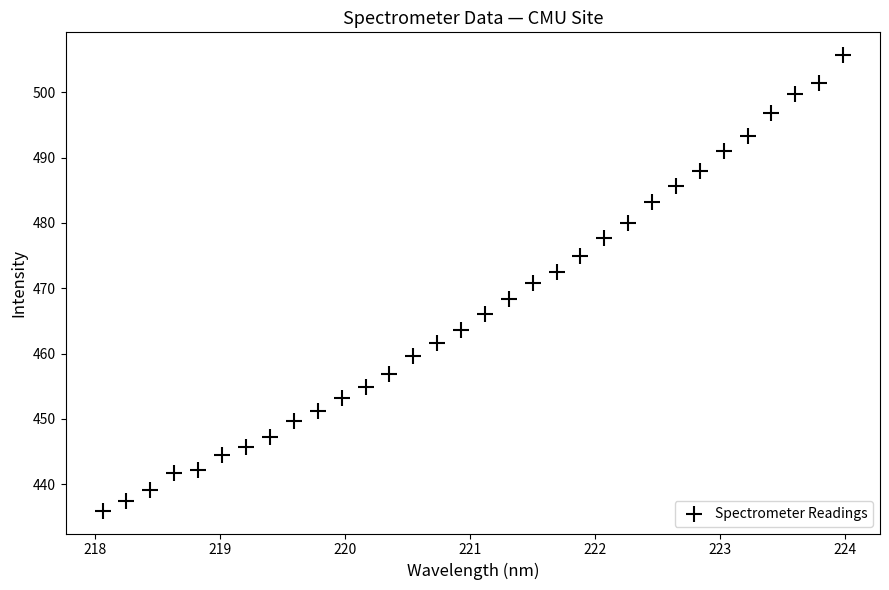

What is the range of Y values (max minus min)?

69.8